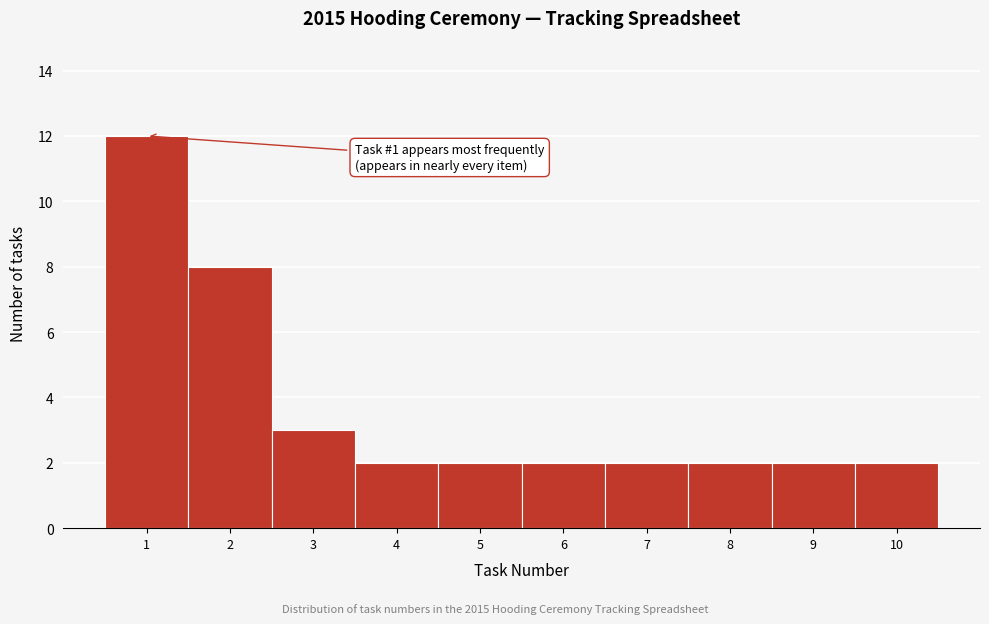

Which range on the x-axis has the tallest bar?

0.5 to 1.5